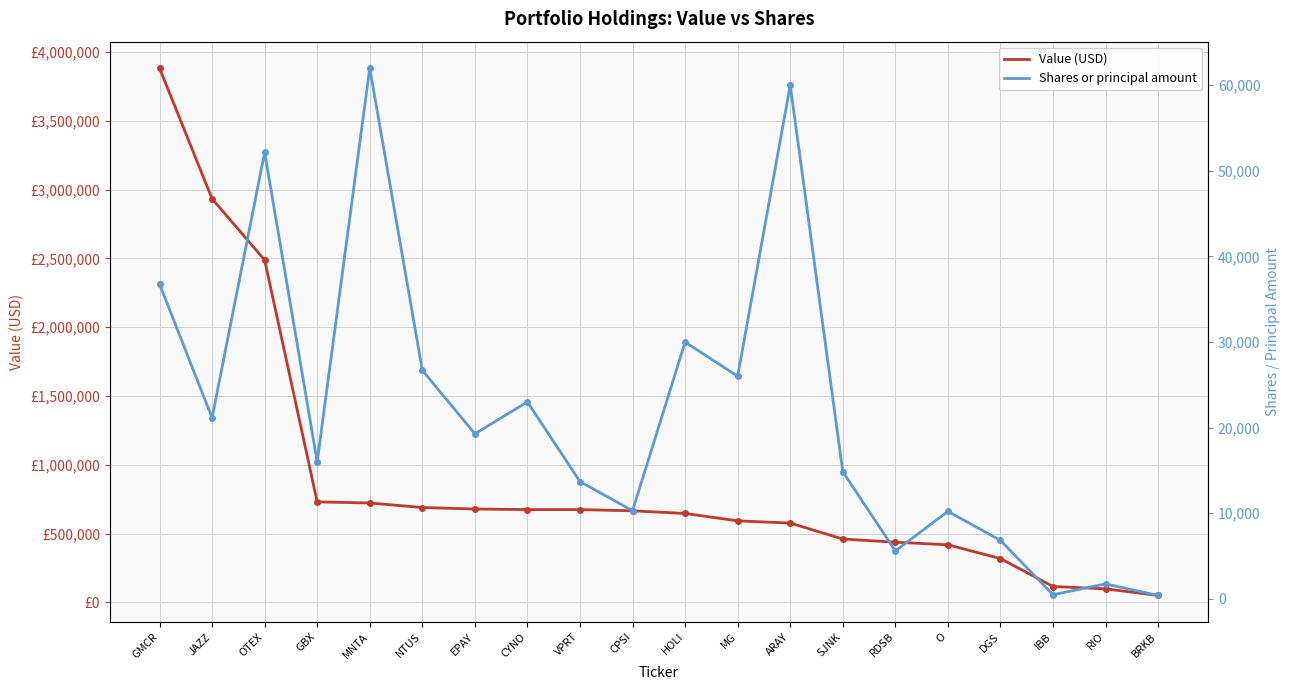

What is the sum of the Shares or principal amount values at MG and IBB?

26485